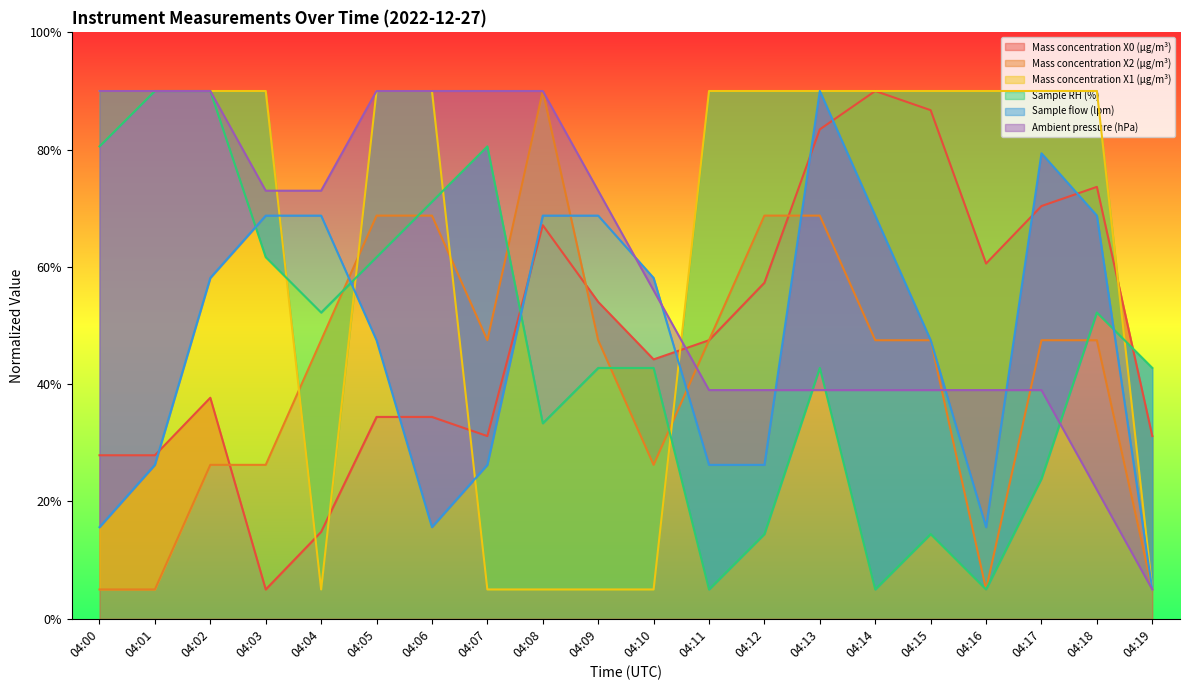

What is the difference between the second highest and second lowest values in the Mass concentration X1 (μg/m³) series?

0.8